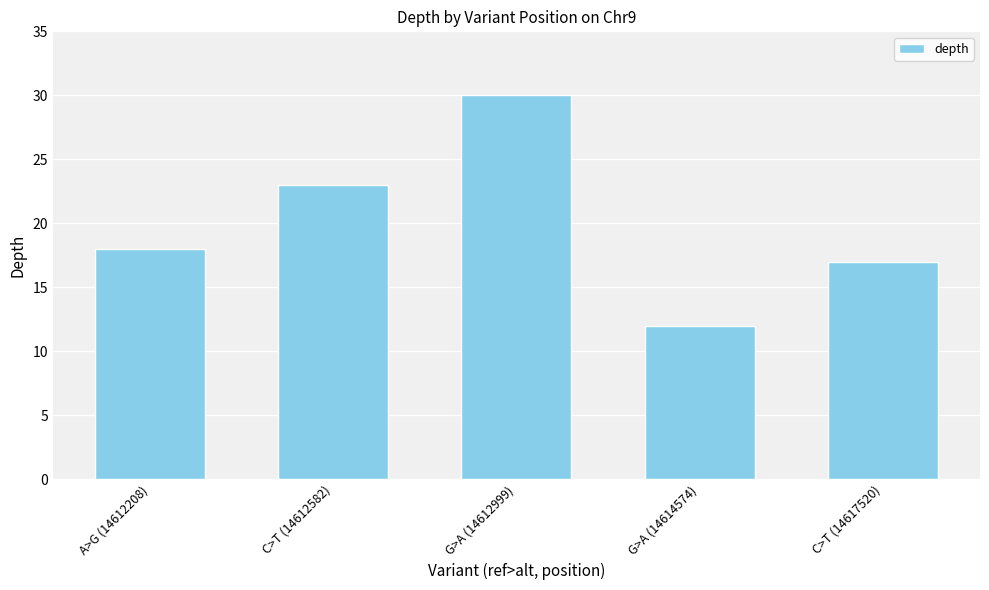

Are the bars grouped side by side (vs. stacked)?

No